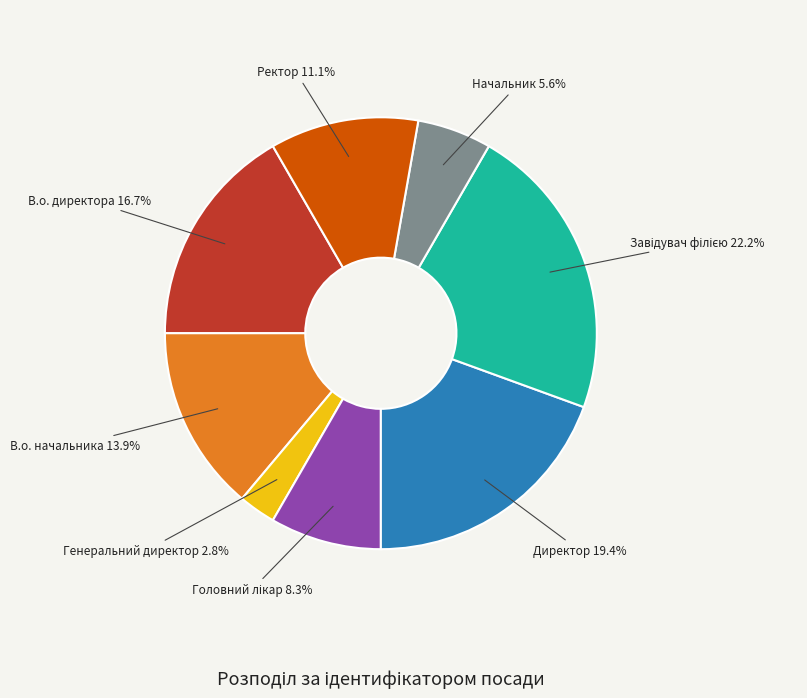

What is the ratio of the value at В.о. начальника to the value at Начальник?

2.5